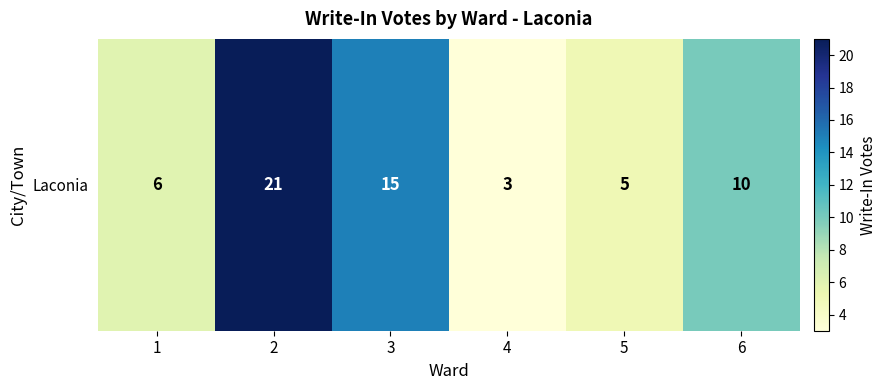

What is the minimum value shown in the chart?

3